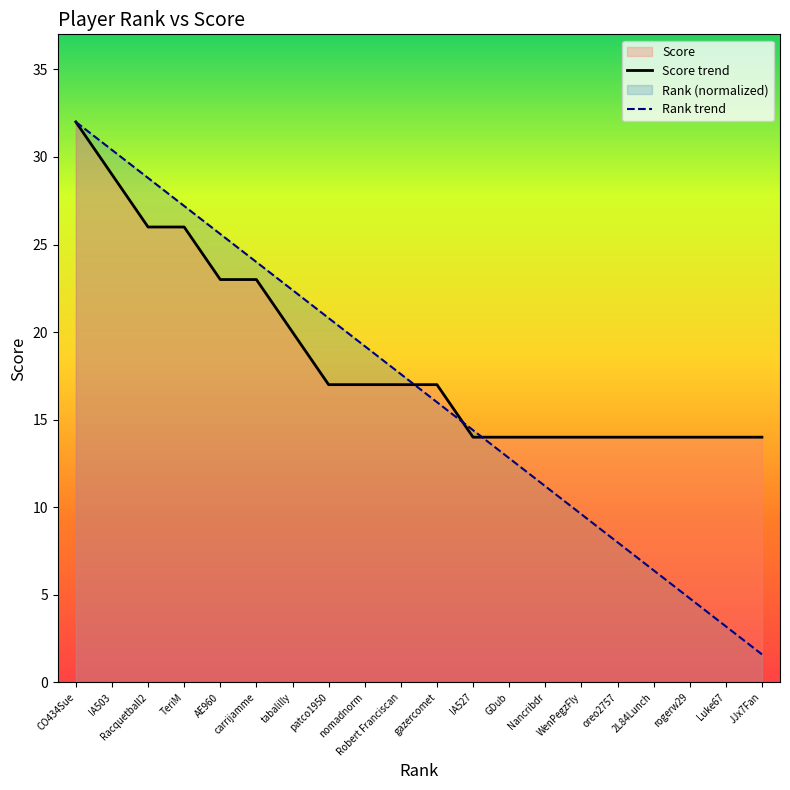

What is the sum of all Score values?

373.0